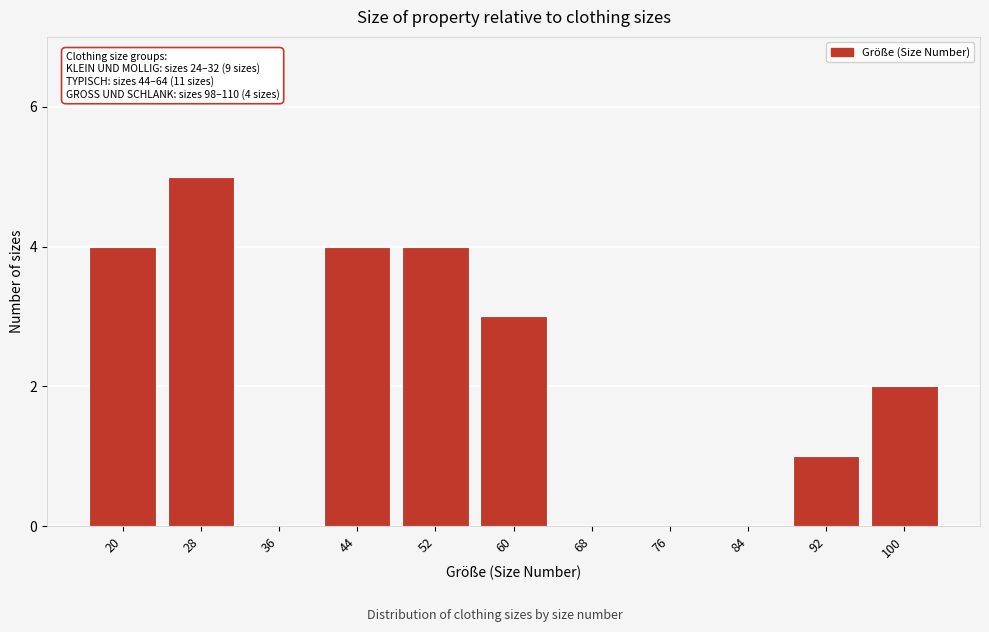

Reading left to right, list all the values displayed in this chart.

20=4	28=5	36=0	44=4	52=4	60=3	68=0	76=0	84=0	92=1	100=2